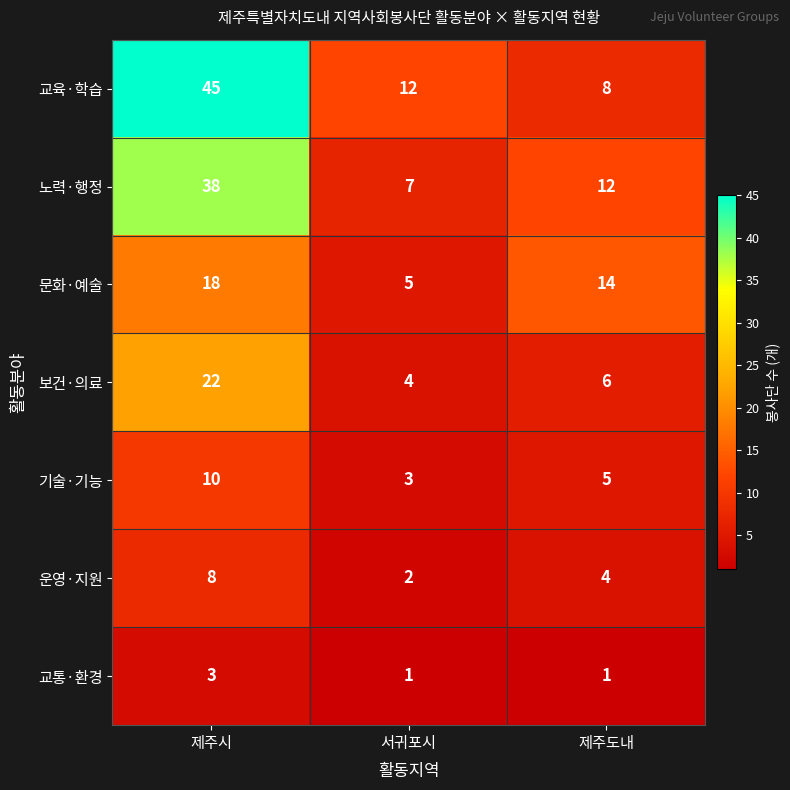

Which series has the largest total across all categories?

교육·학습